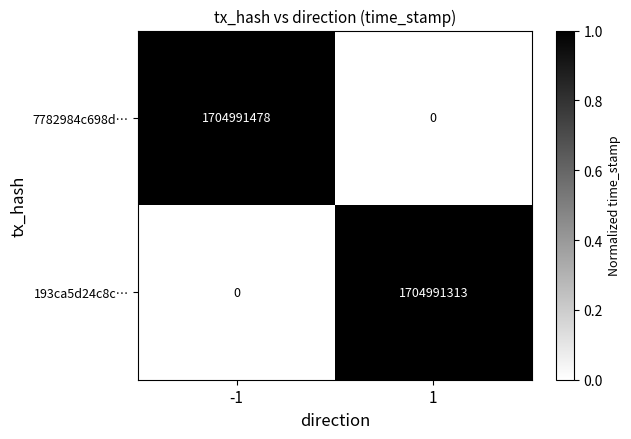

Rank the categories by 193ca5d24c8c… value from lowest to highest.

-1, 1